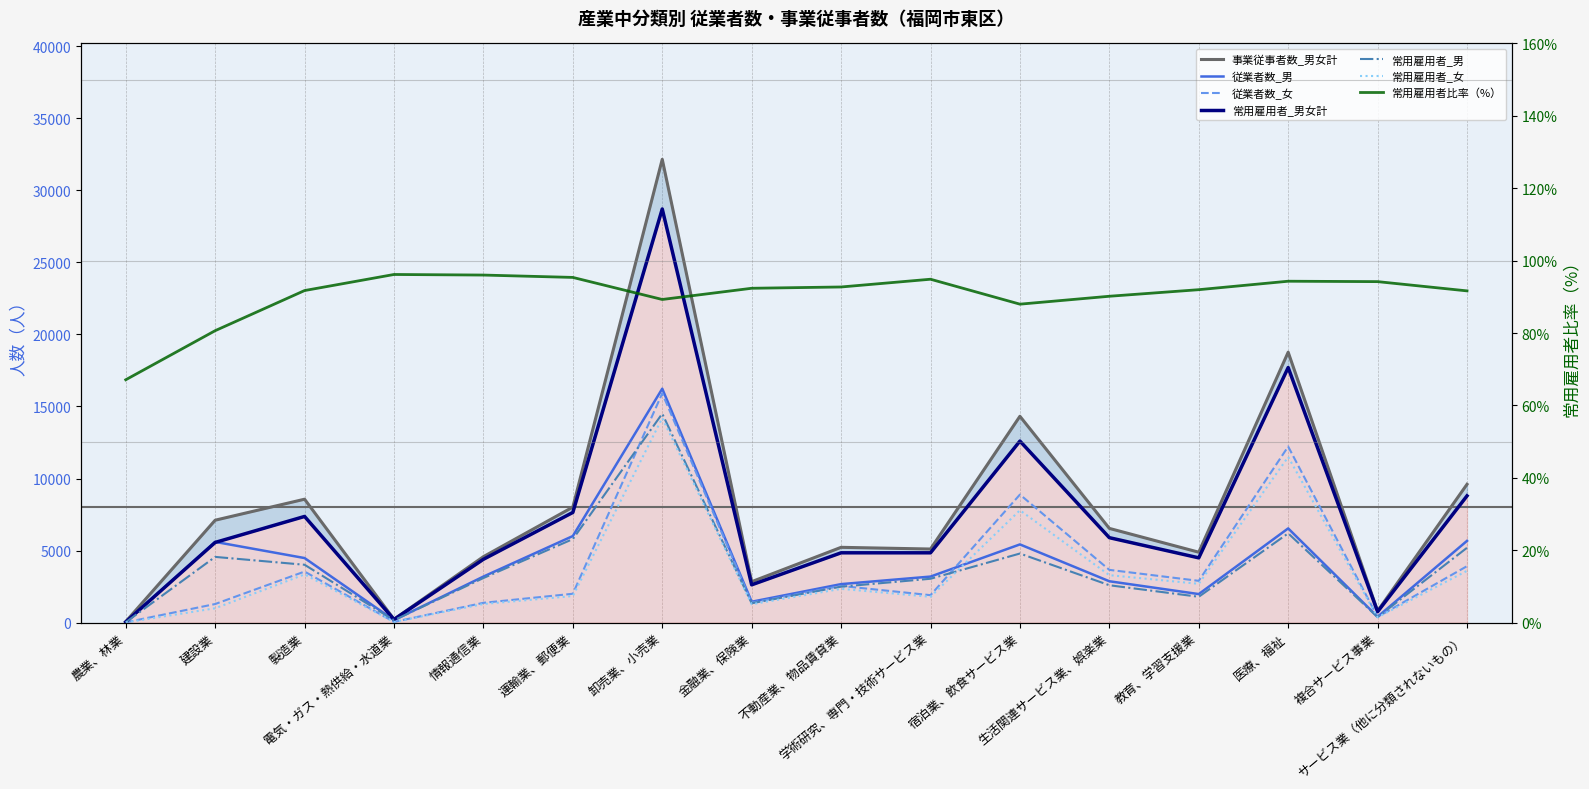

At which label does 従業者数_女 first exceed 2552?

製造業